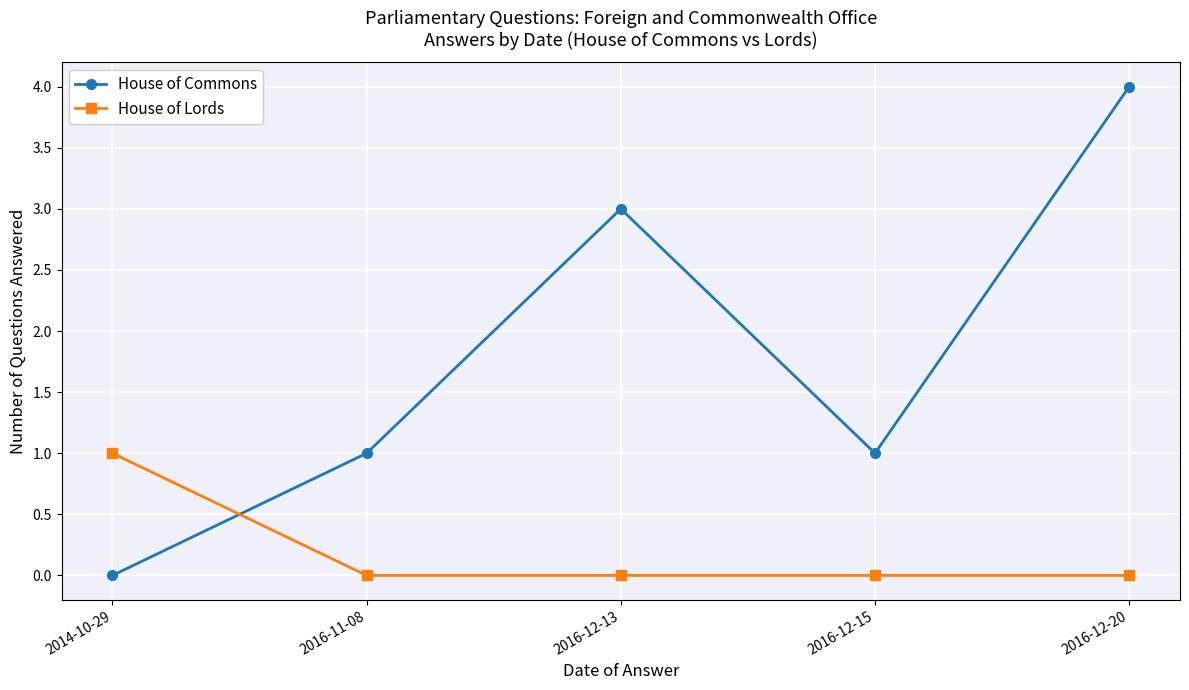

Is the value of House of Commons at 2014-10-29 greater than the value of House of Lords at 2014-10-29?

No